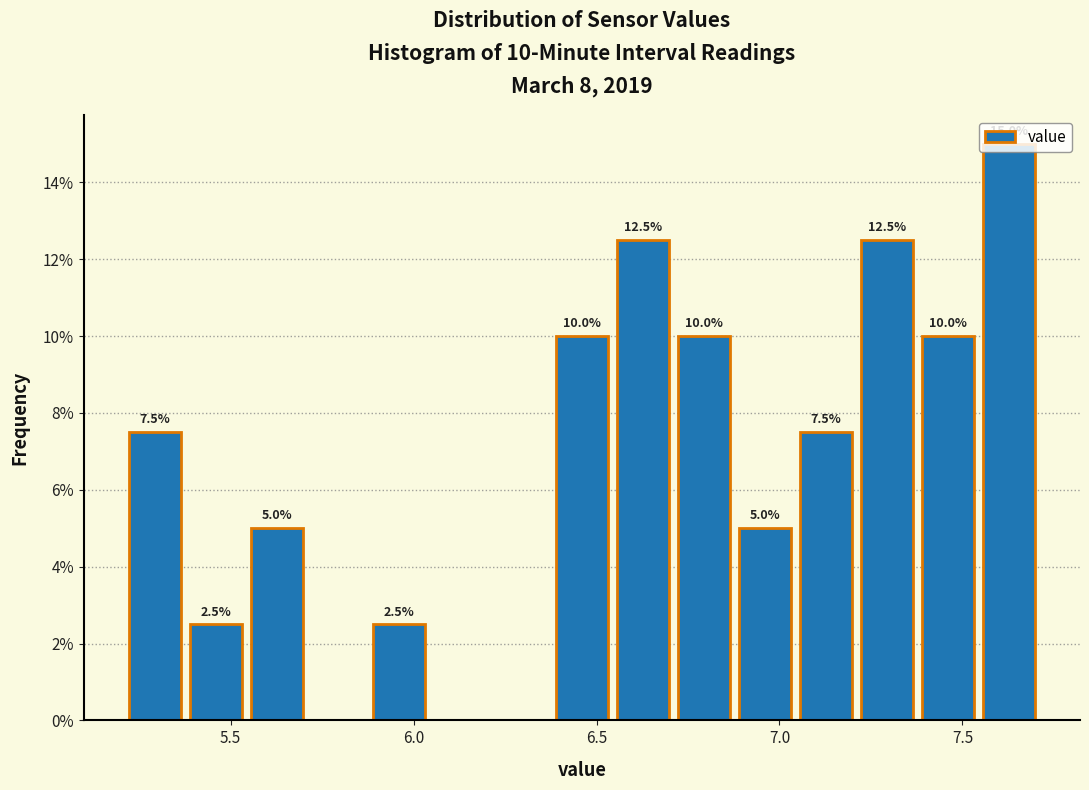

Read against the x-axis, roughly where is the centre of the tallest bar?

7.65